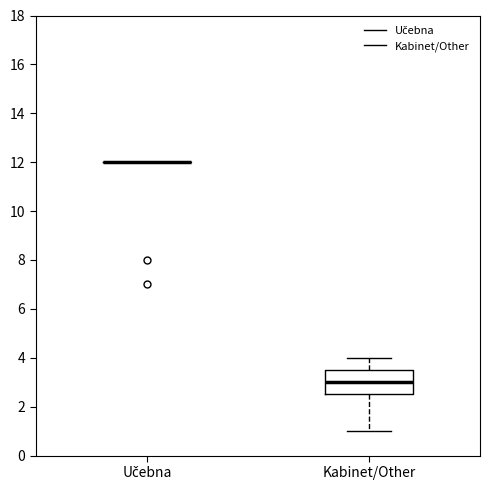

Comparing the boxes themselves (not the whiskers), which one is the tallest?

Kabinet/Other